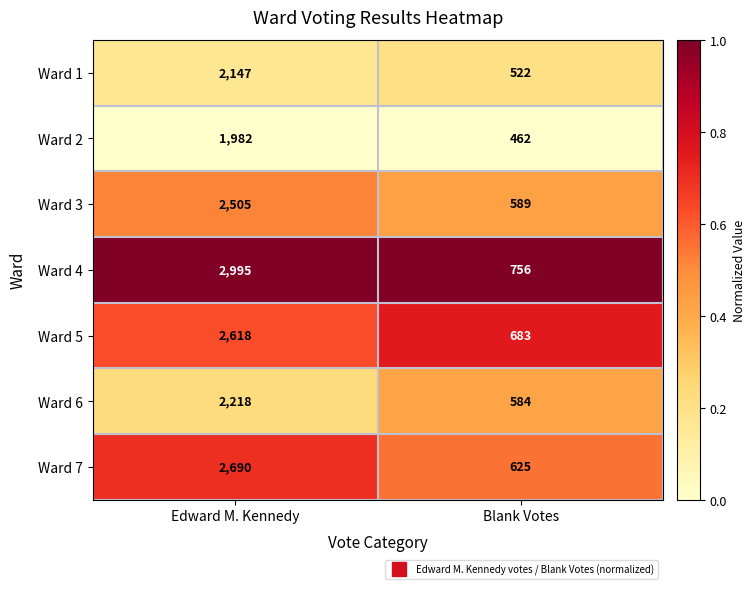

What is the sum of the Ward 5 values at Blank Votes and Edward M. Kennedy?

3301